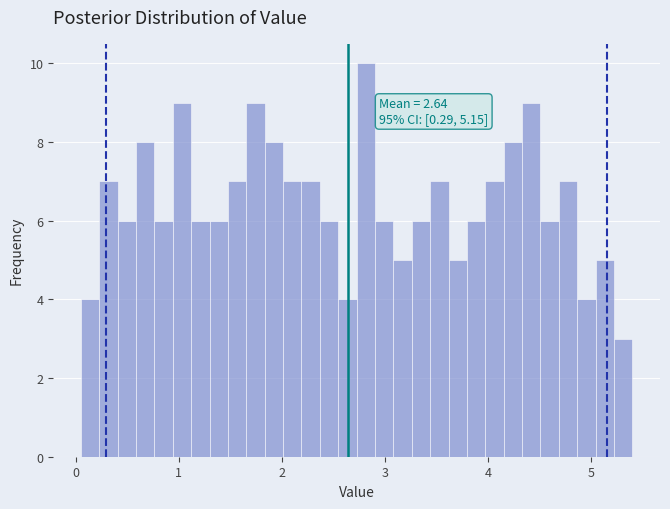

Read against the x-axis, roughly where is the centre of the tallest bar?

2.8